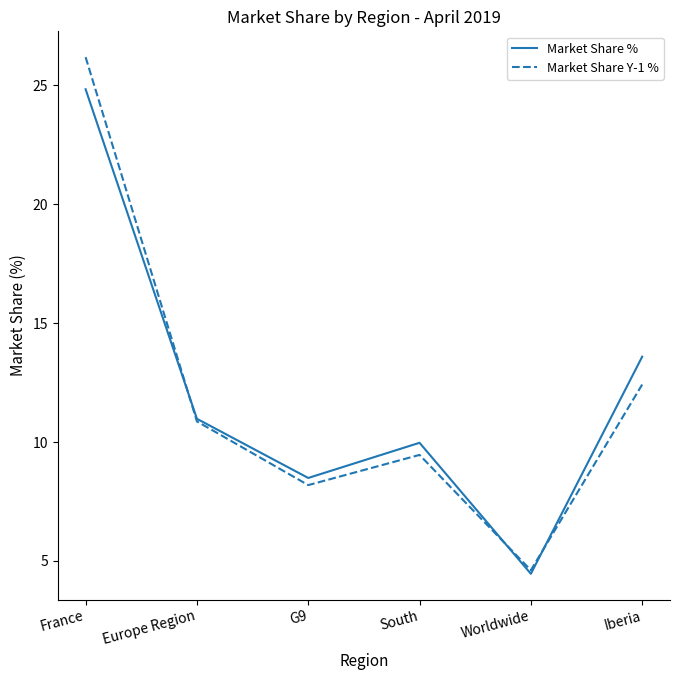

Between France and Iberia, which series saw the biggest shift?

Market Share Y-1 %